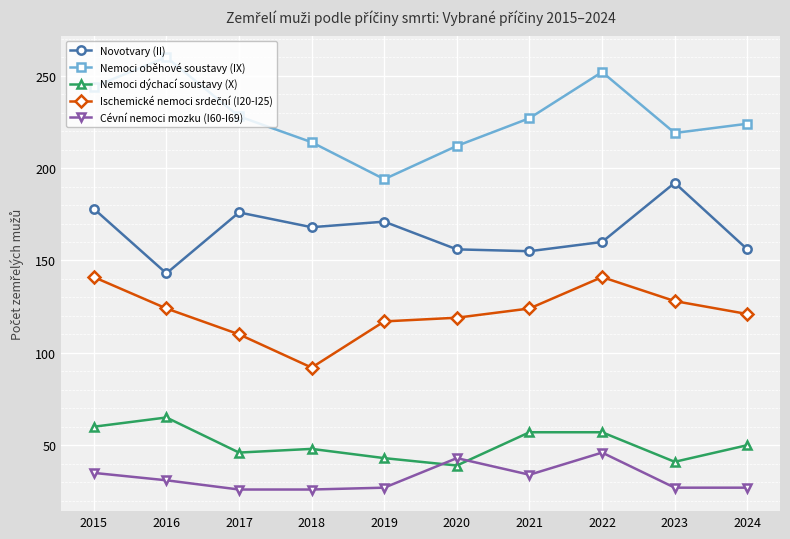

How many data points does each series have?

10